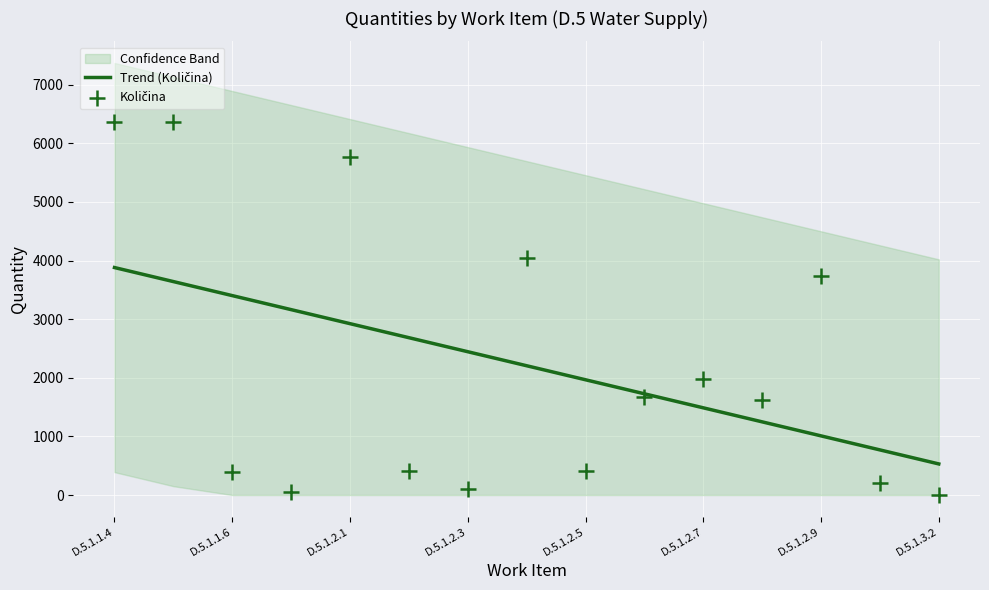

Which series has the largest total across all categories?

Trend (Količina)